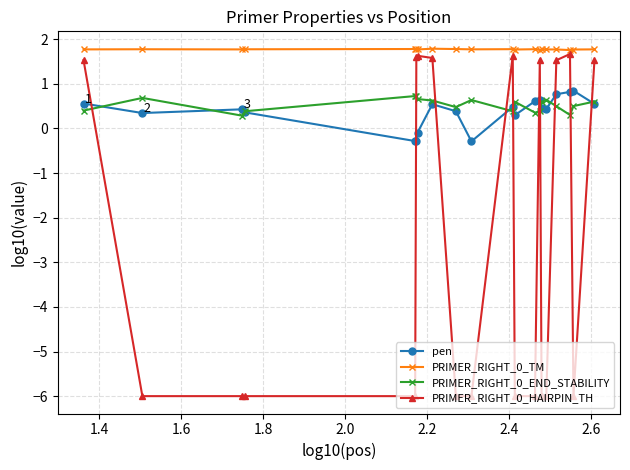

At how many categories does at least one series exceed 0?

20